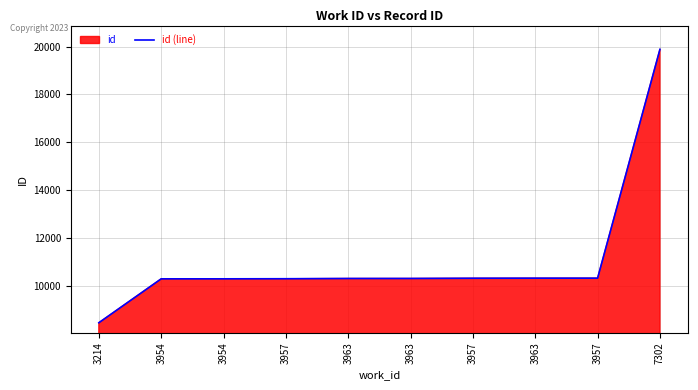

True or false: the data has more than 2 interior local peaks.

False